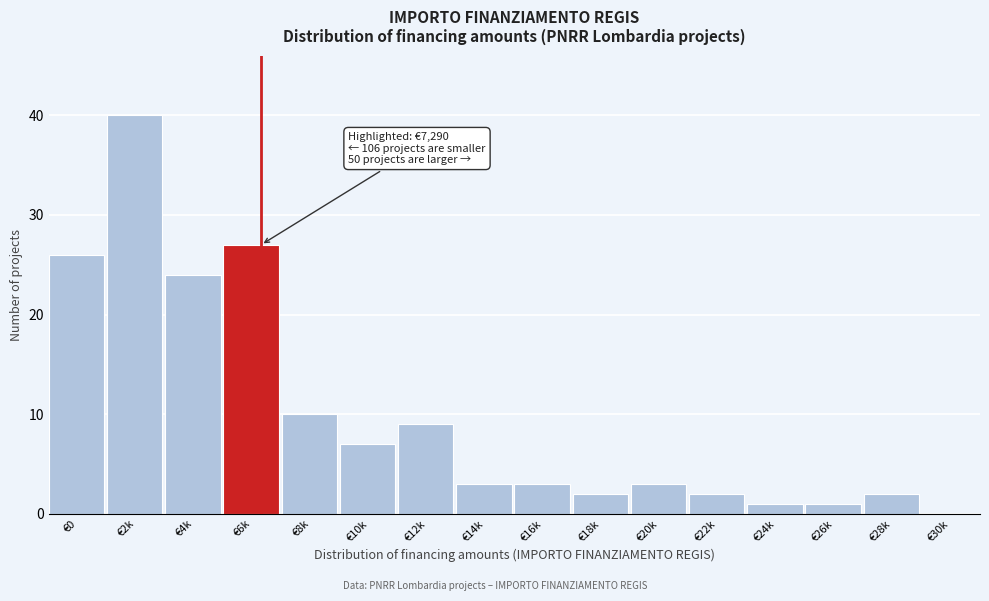

Reading left to right, what are all the values shown in this chart?

€0=26	€2k=40	€4k=24	€6k=27	€8k=10	€10k=7	€12k=9	€14k=3	€16k=3	€18k=2	€20k=3	€22k=2	€24k=1	€26k=1	€28k=2	€30k=0